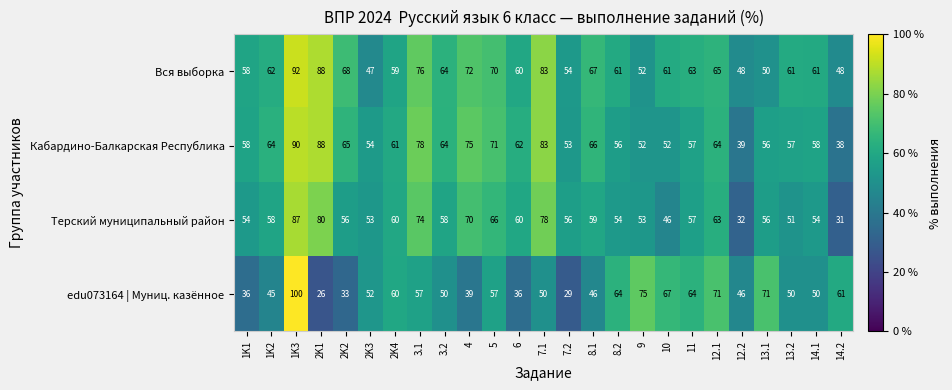

At 4, list the series in order from largest to smallest.

Кабардино-Балкарская Республика, Вся выборка, Терский муниципальный район, edu073164 | Муниц. казённое